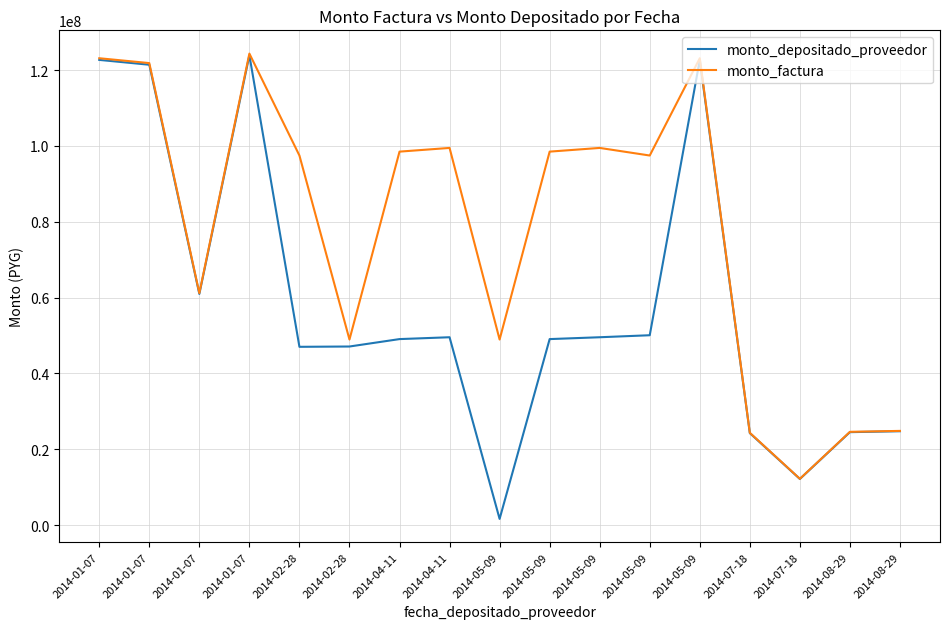

True or false: monto_factura has a value of 147271132 at 2014-04-11.

False